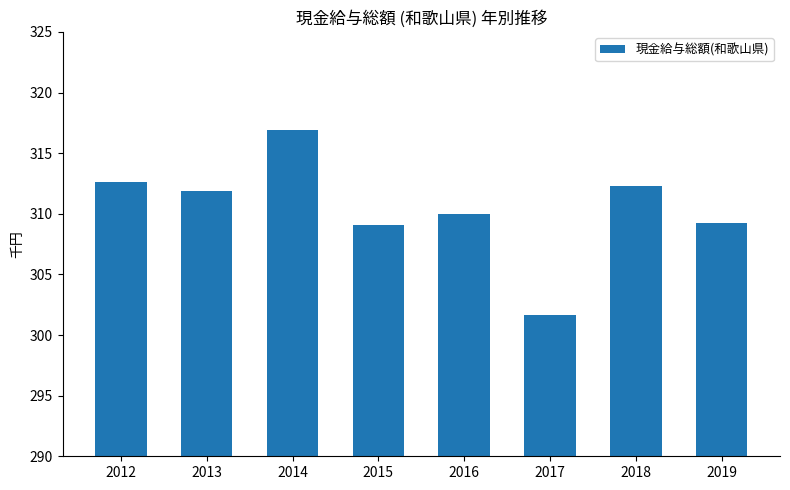

Where does the data first go above 311?

2012